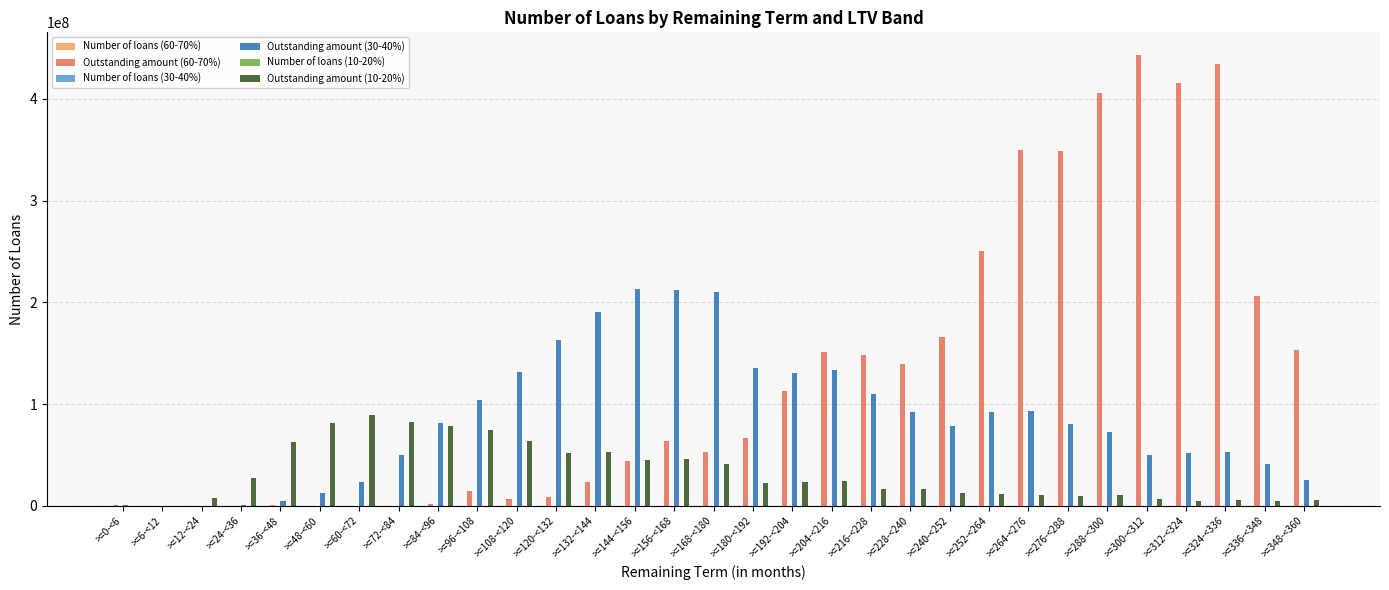

Which series has the largest total across all categories?

Outstanding amount (60-70%)